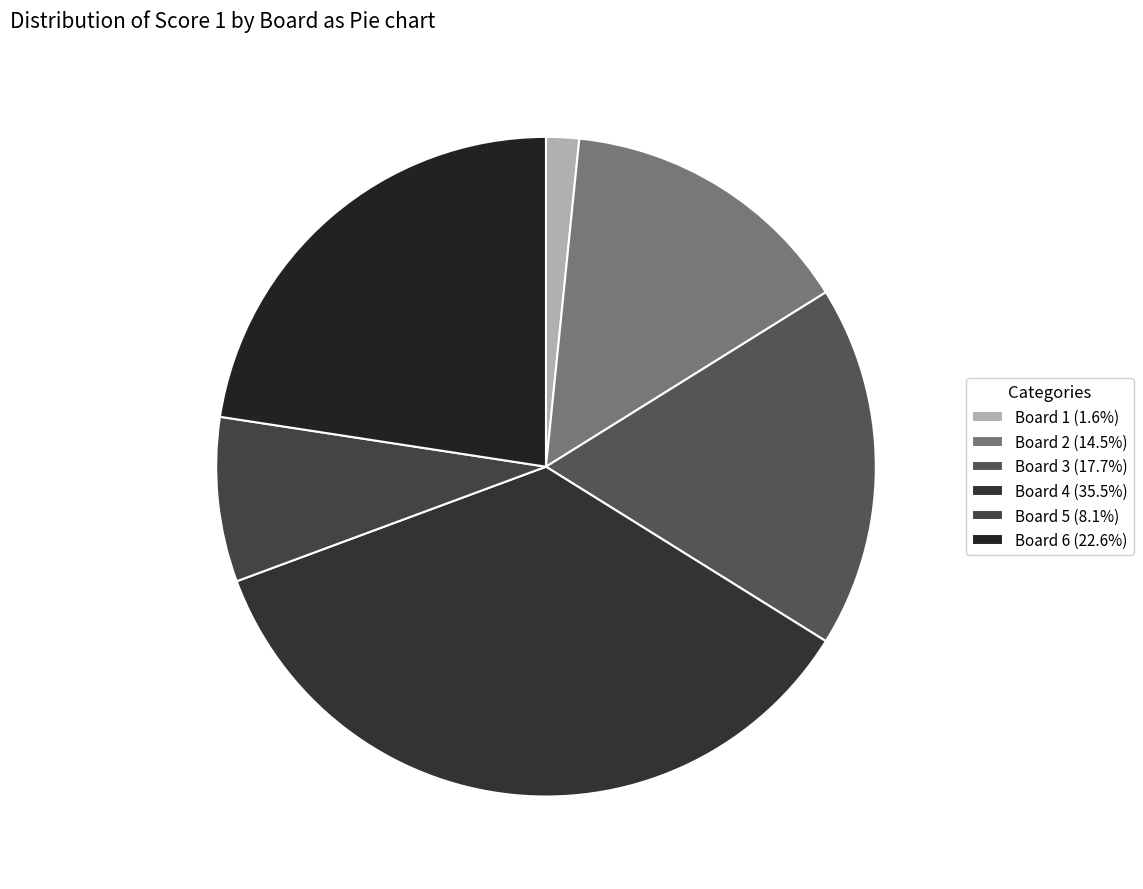

Do Board 4 and Board 1 together represent more than half of the pie?

No